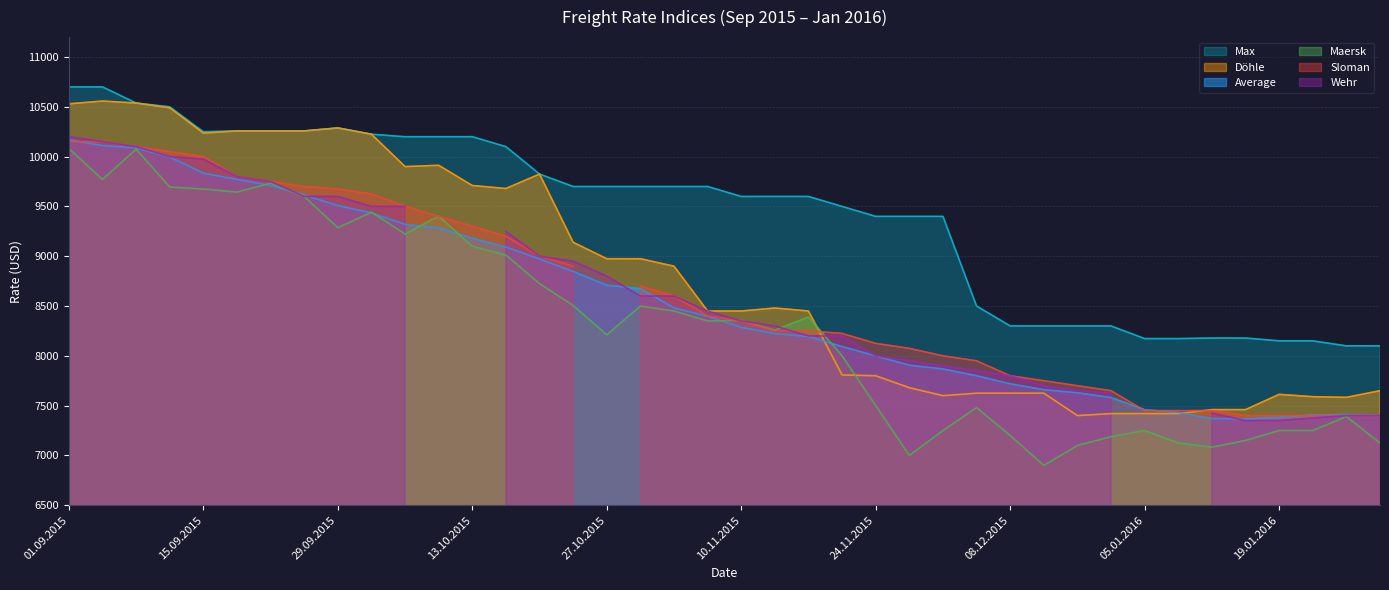

What is the average value of the Döhle series?

8782